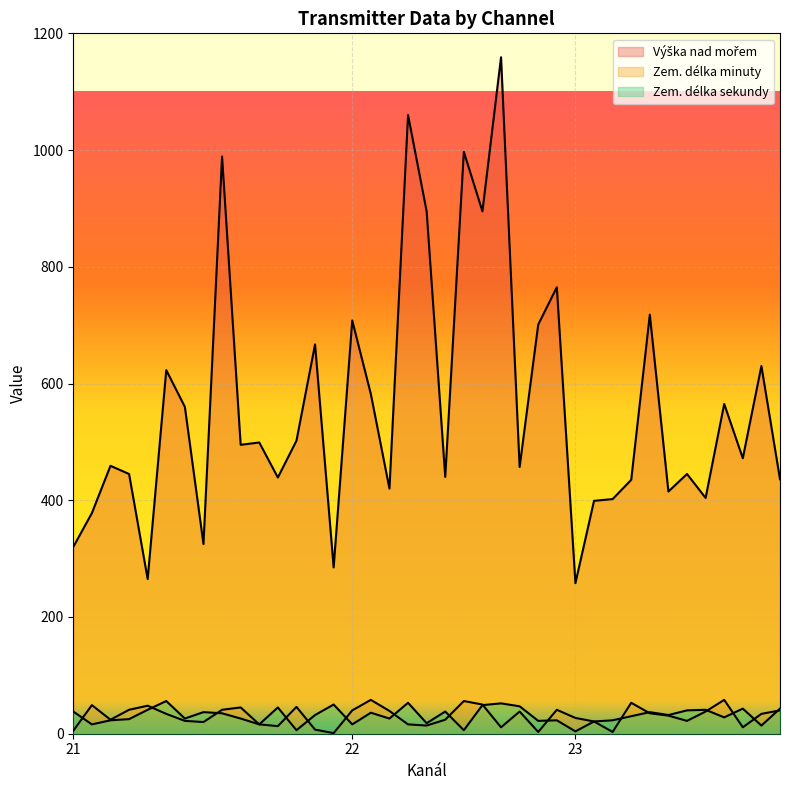

True or false: Výška nad mořem and Zem. délka minuty cross at least once.

False